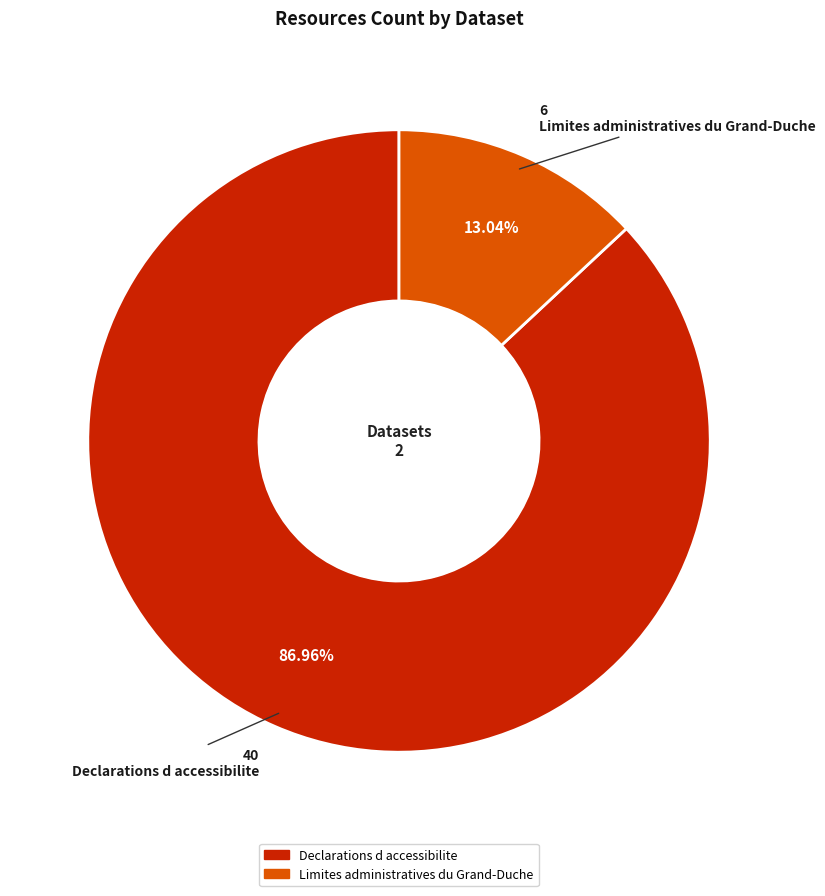

True or false: Limites administratives du Grand-Duche accounts for 1% of the total.

False